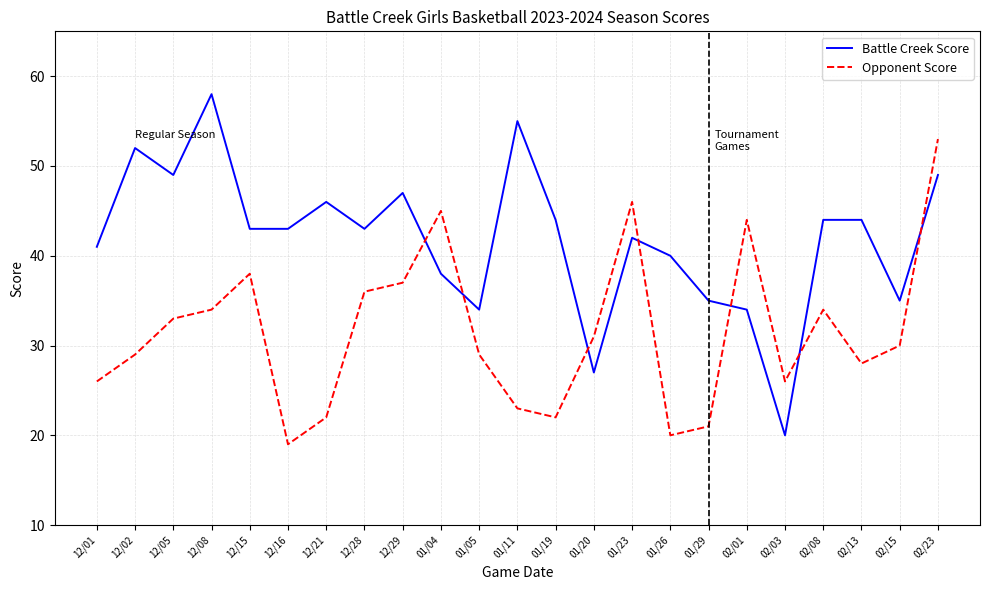

At which category is the sum across all series the highest?

02/23